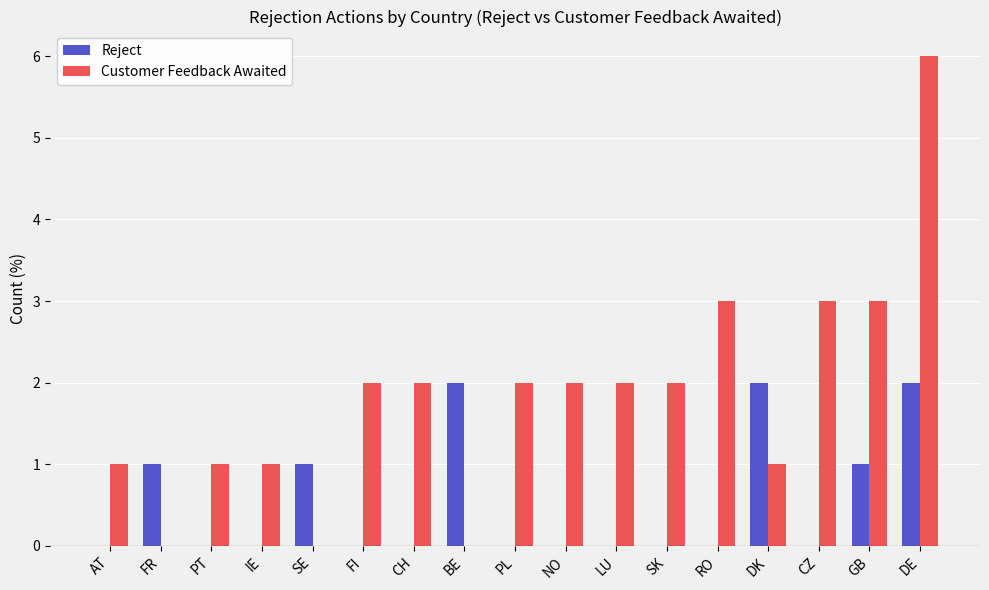

What are all the series names shown in the legend?

Reject, Customer Feedback Awaited